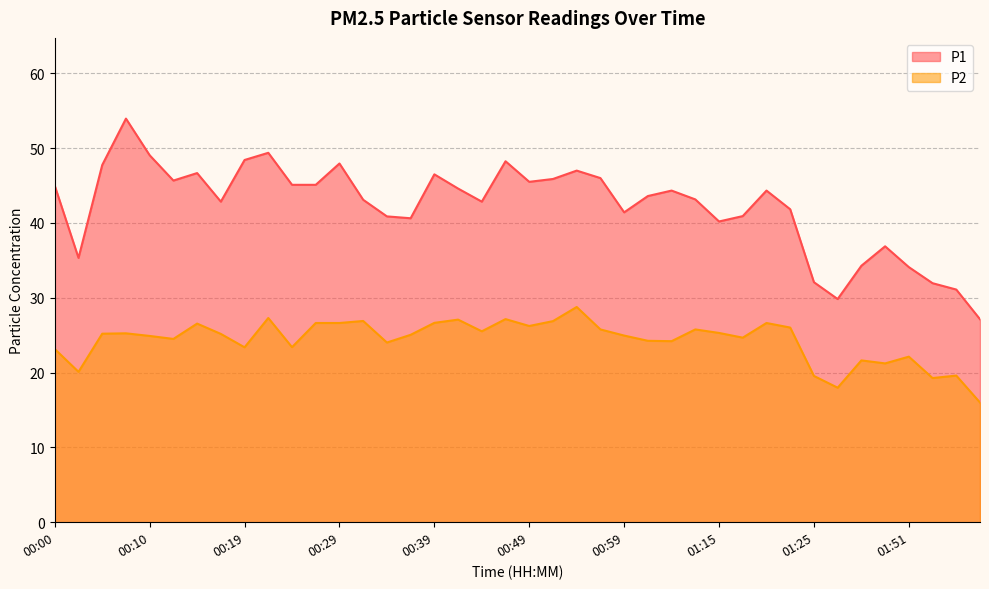

Between 00:49 and 00:59, which series saw the biggest shift?

P1